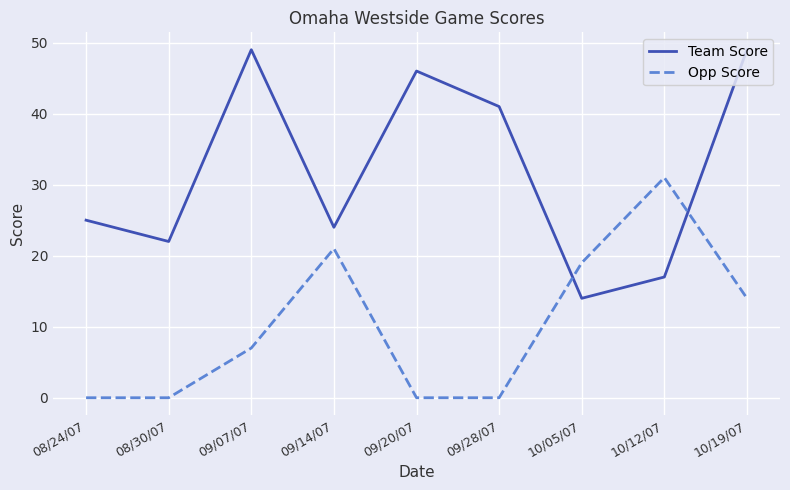

What is the greatest value displayed?

49